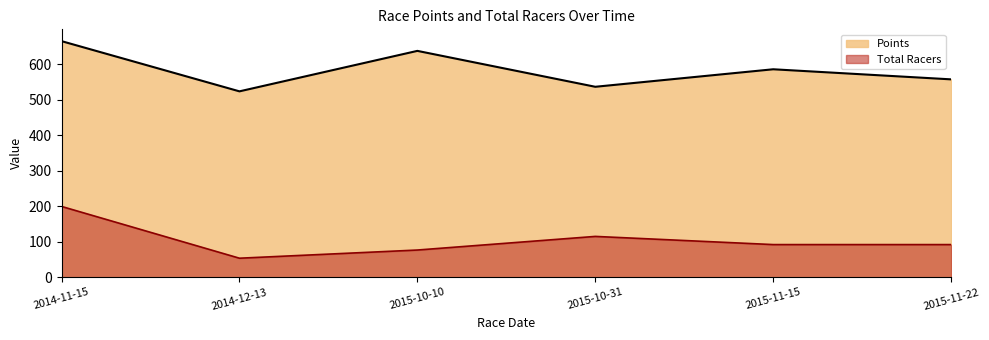

Reading left to right, extract all data points from this chart.

Points: 664.9	523.5	637.5	536.4	585.7	557.3
Total Racers: 199.5	53.7	76.7	115.1	92.1	92.1